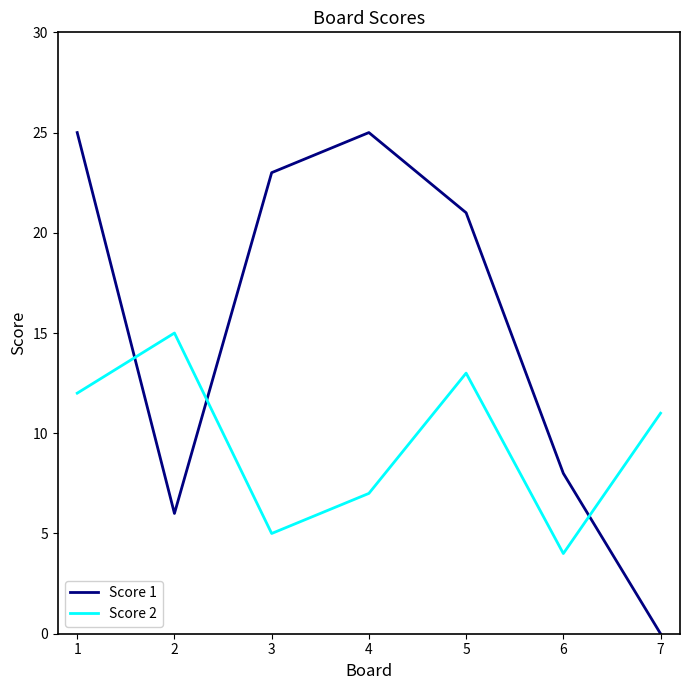

Reading left to right, what are all the values shown in this chart?

Score 1: 25	6	23	25	21	8	0
Score 2: 12	15	5	7	13	4	11